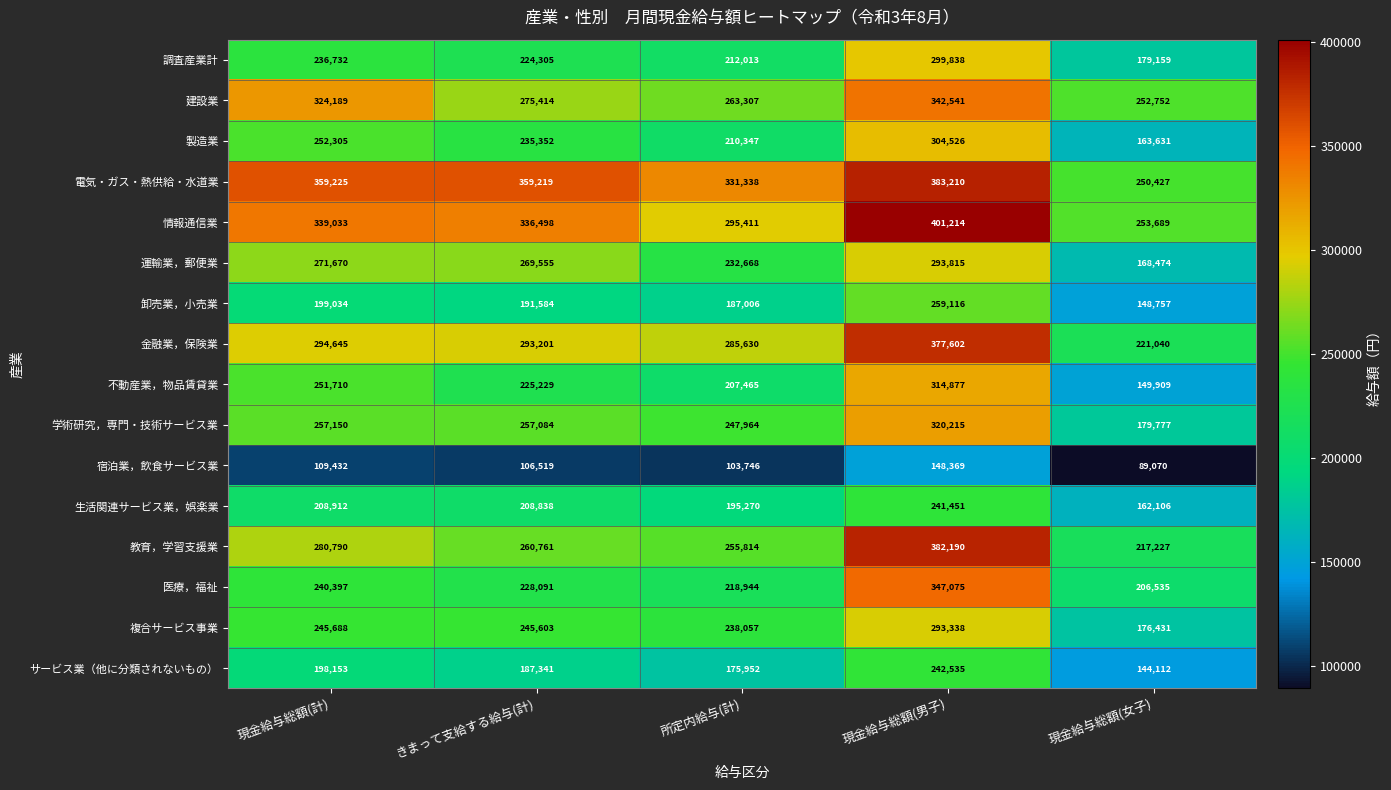

The value of 宿泊業，飲食サービス業 at きまって支給する給与(計) is 106519. True or false?

True